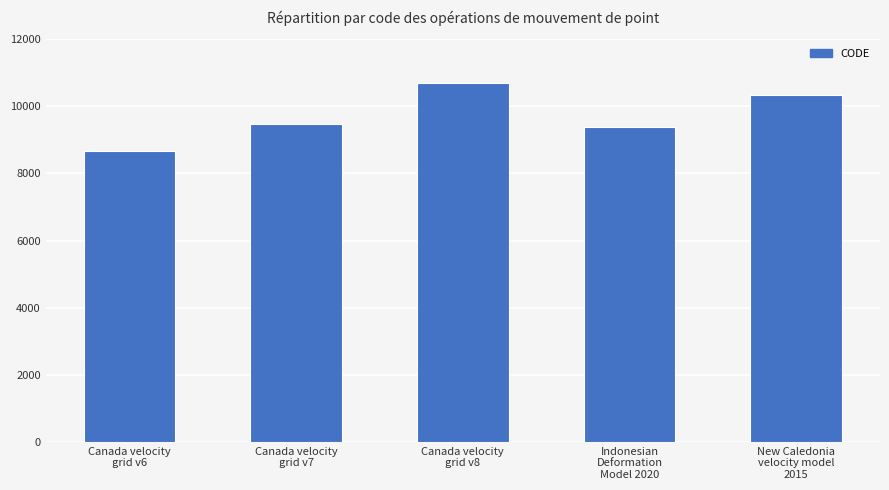

The chart shows a value of 10707 at Canada velocity
grid v8. True or false?

True